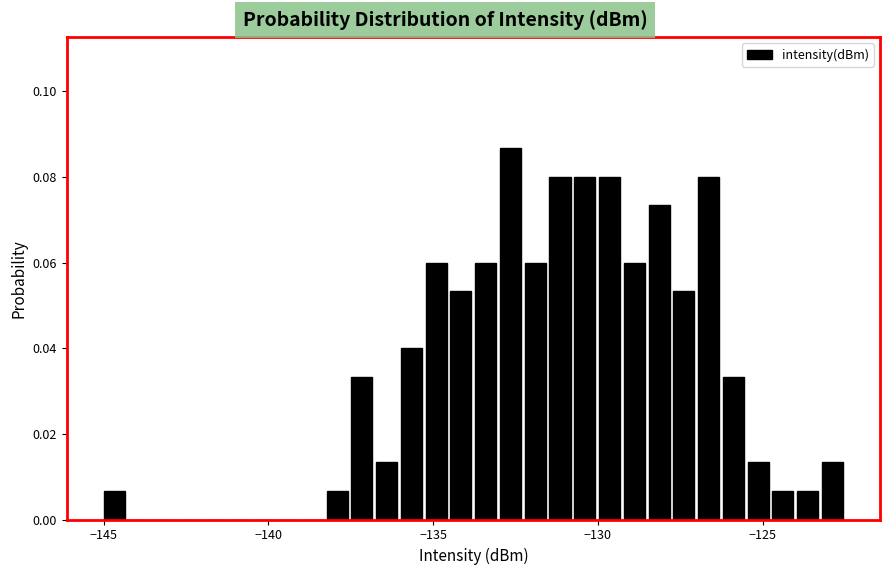

Around what value on the x-axis is the tallest bar? Give the approximate position of its centre, as read against the axis.

-132.5